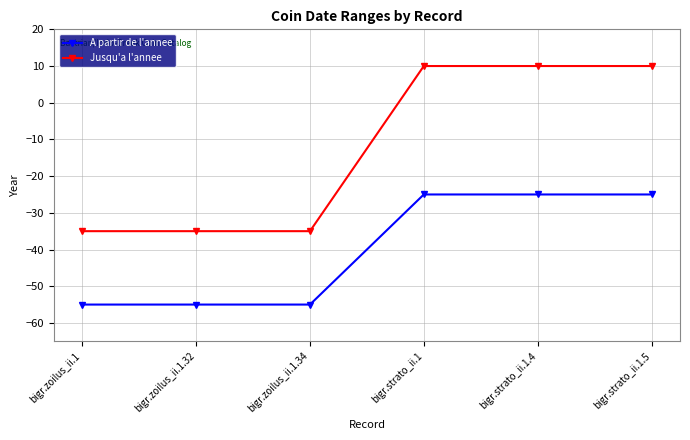

How many distinct data groups are displayed?

2